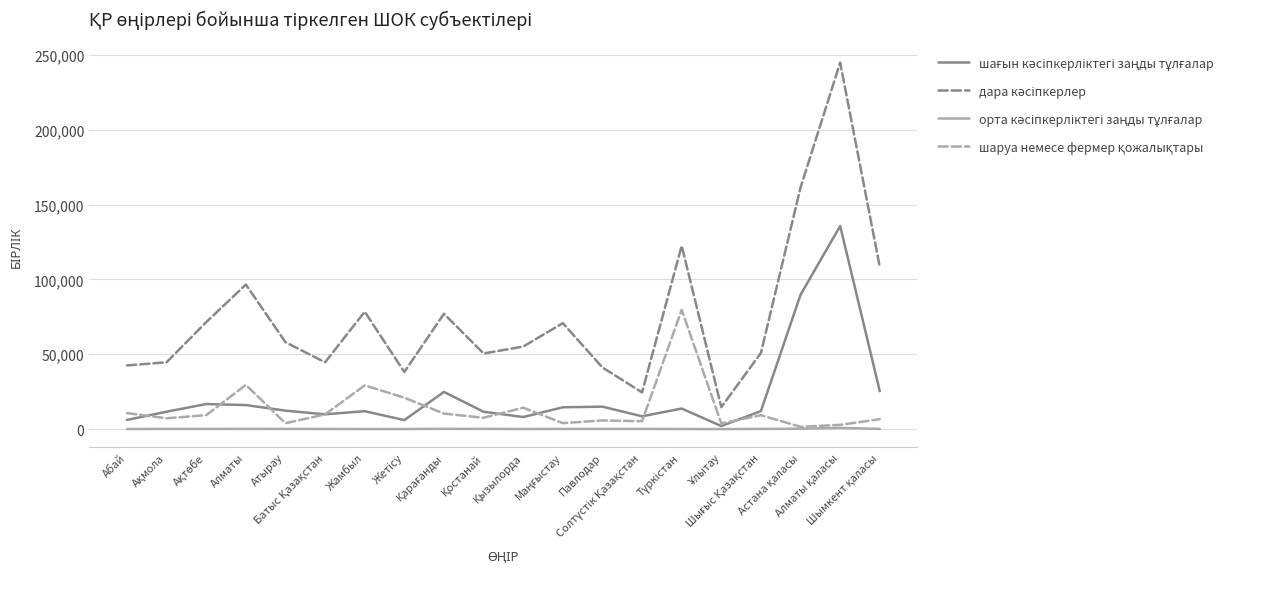

Does the chart have visible grid lines?

Yes